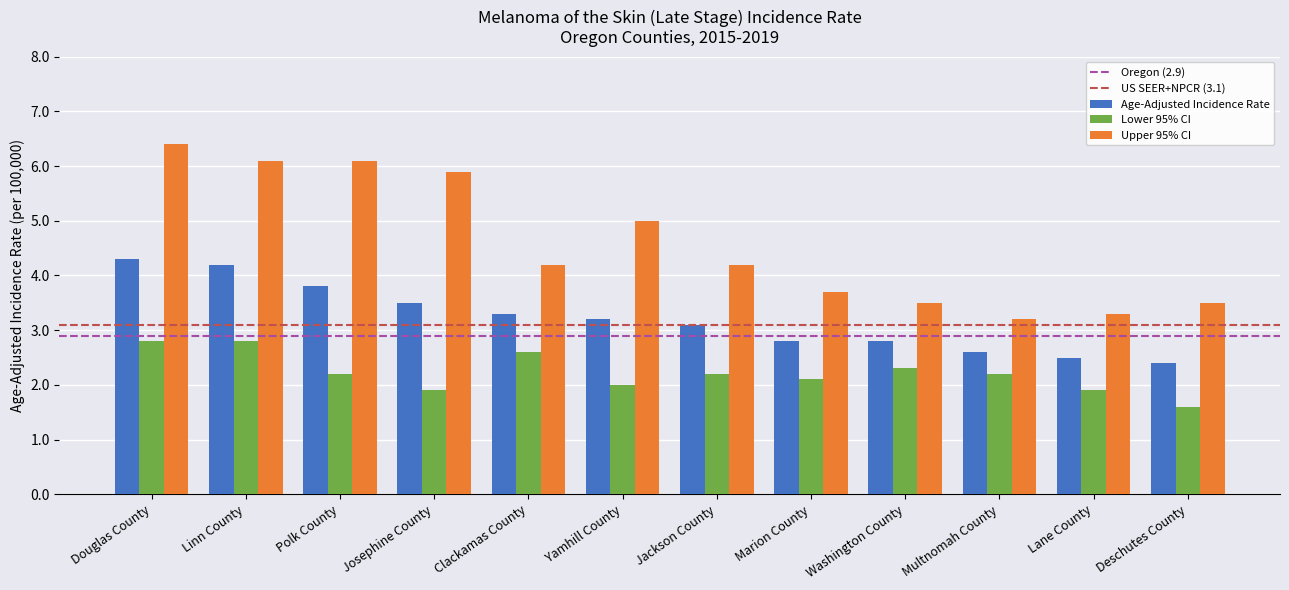

How many data points in Age-Adjusted Incidence Rate are above 3?

7